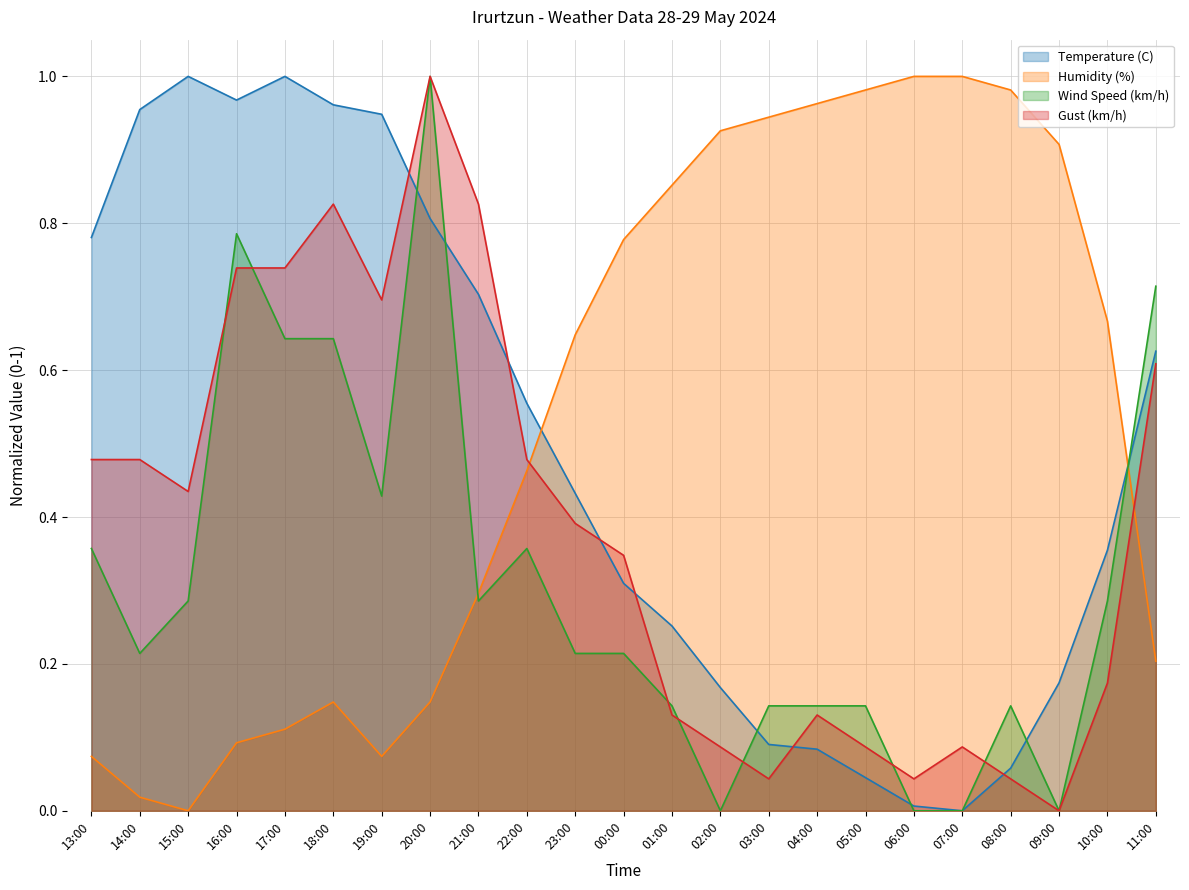

At how many categories does at least one series exceed 0?

23